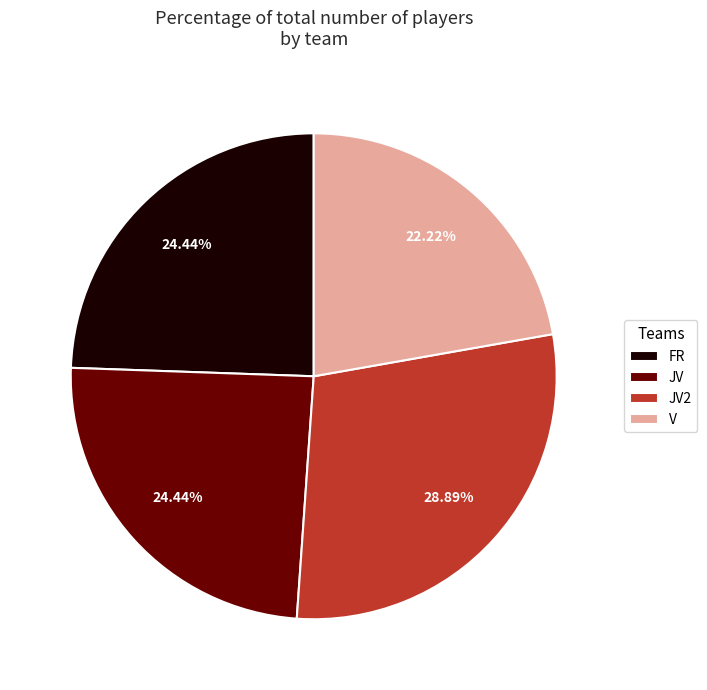

Is FR the majority of the pie?

No